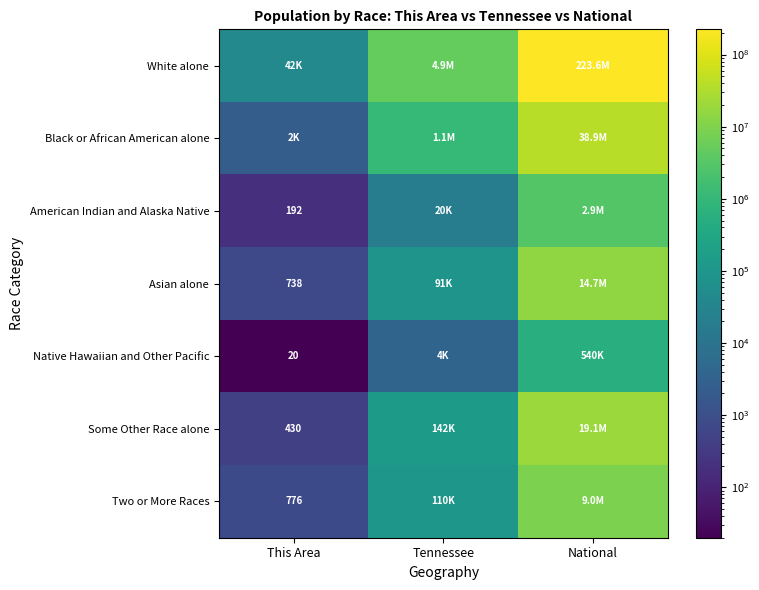

True or false: Asian alone has a value of 738 at This Area.

True